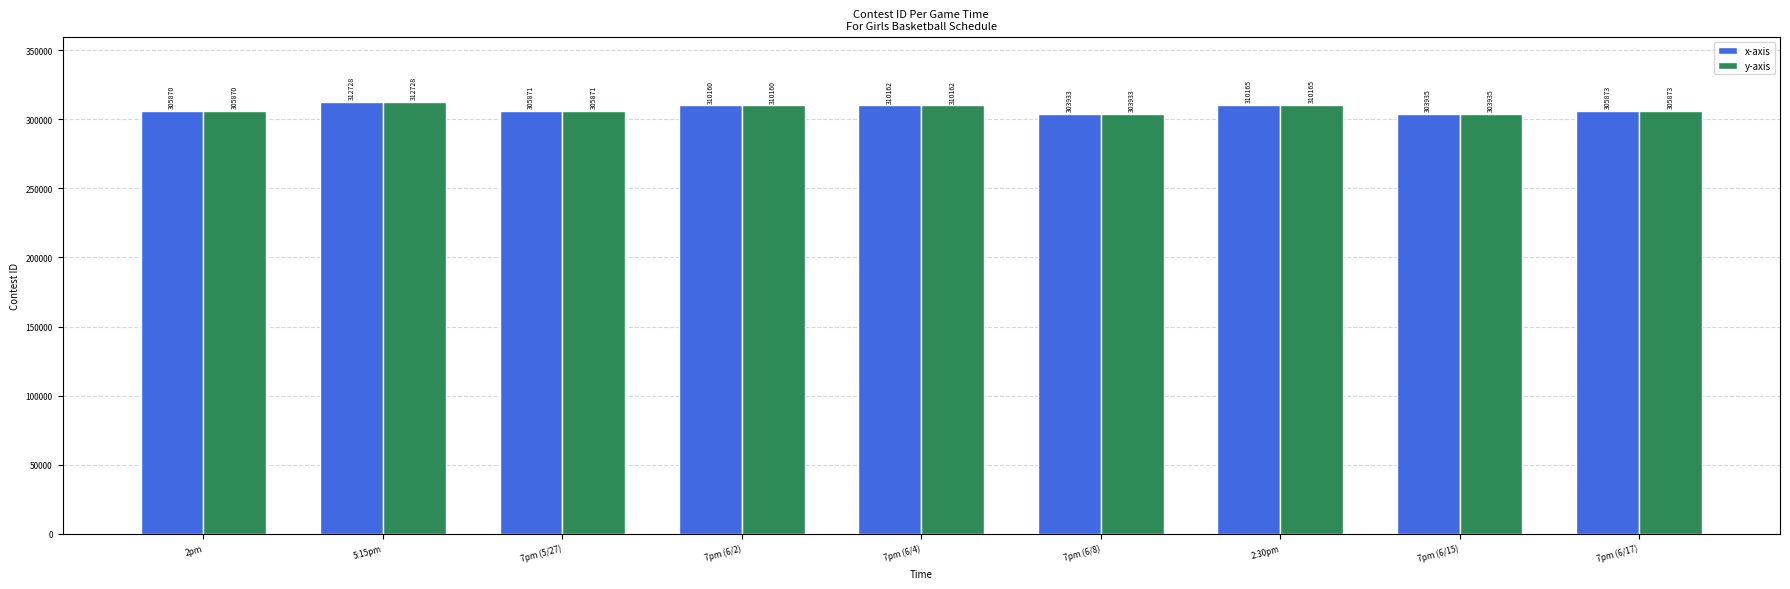

What is the difference between the y-axis values at 7pm (6/15) and 7pm (6/17)?

1938